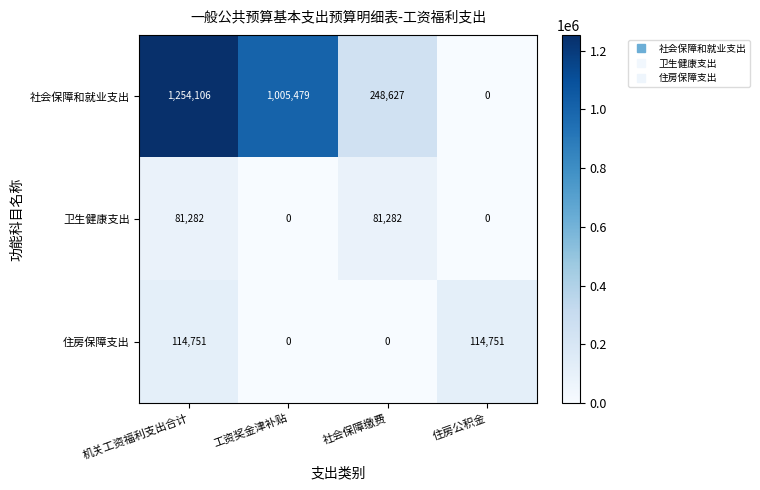

How many series are shown in this chart?

3